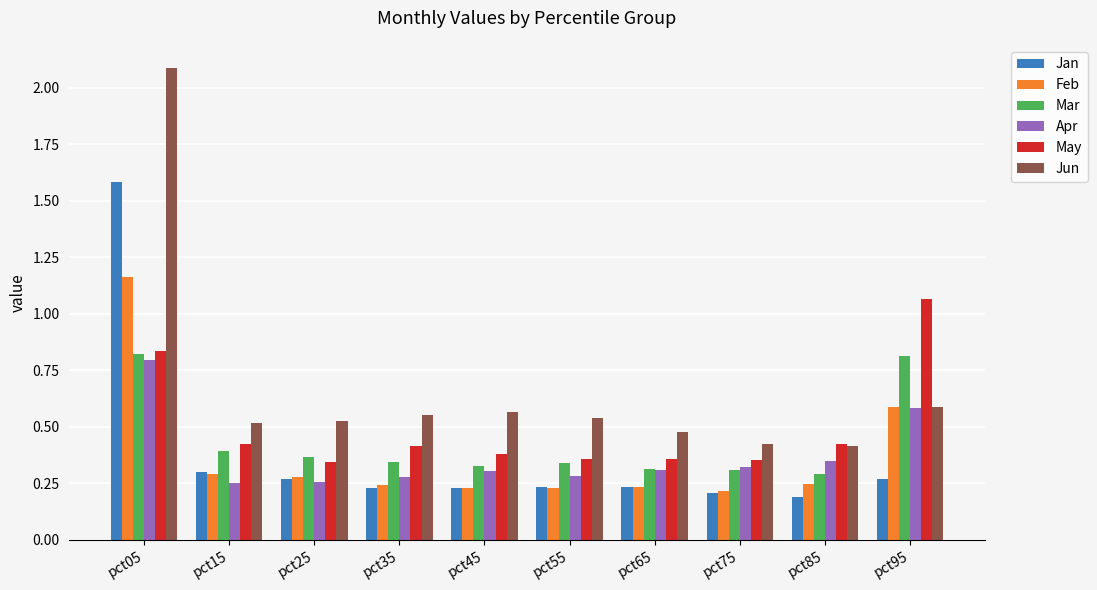

What is the spread (max minus min) of values at pct05?

1.3